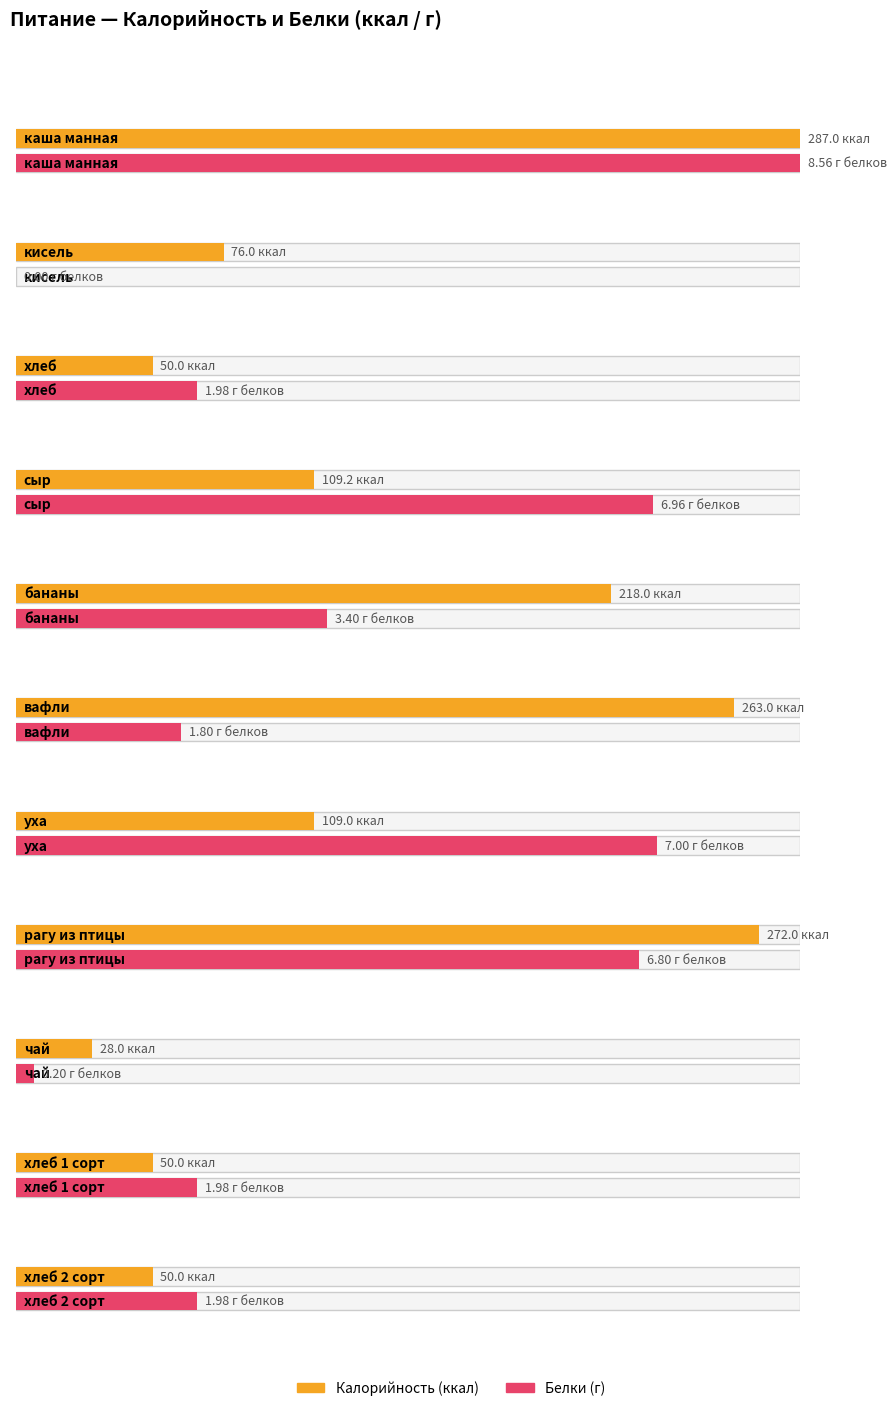

How many groups of bars are there?

11